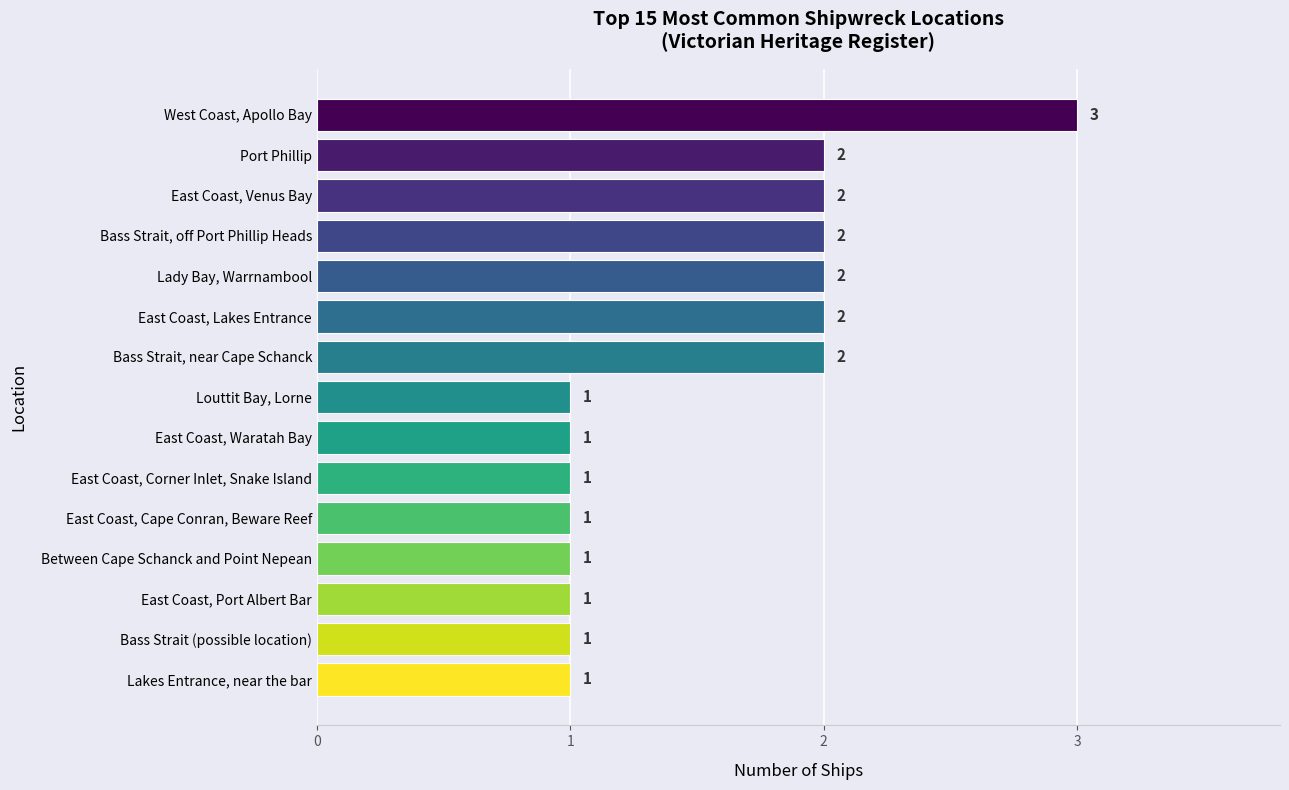

Does the chart contain stacked bars?

No